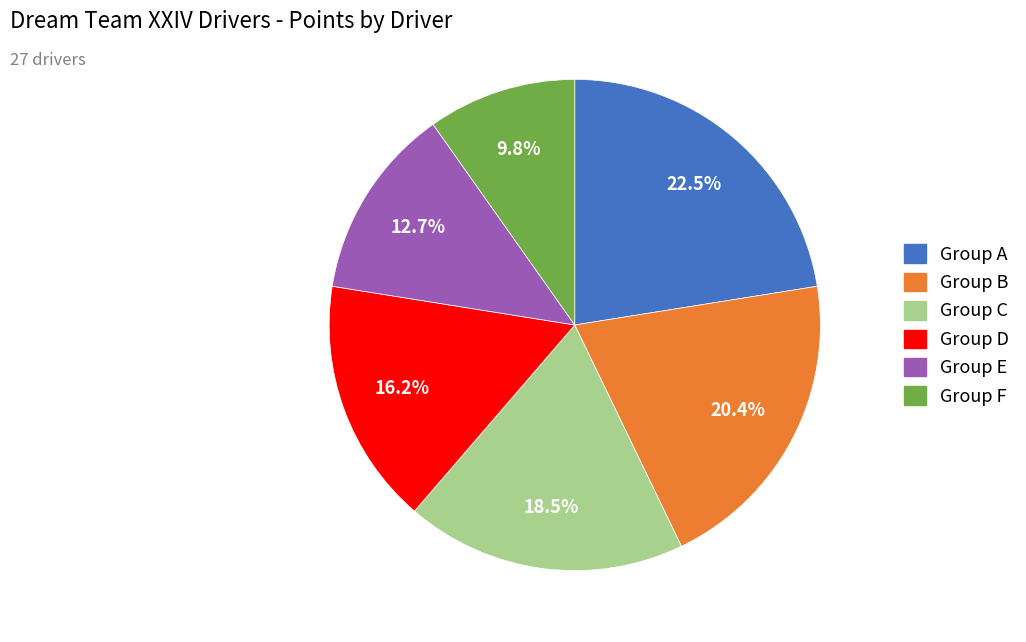

Does any single category account for the majority?

No